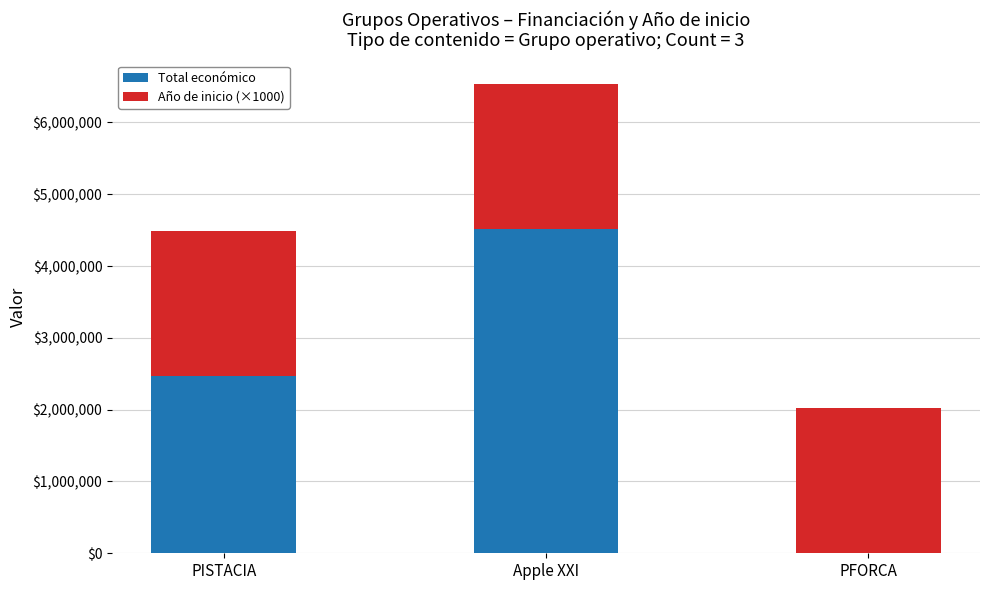

At which category is the sum across all series the highest?

Apple XXI